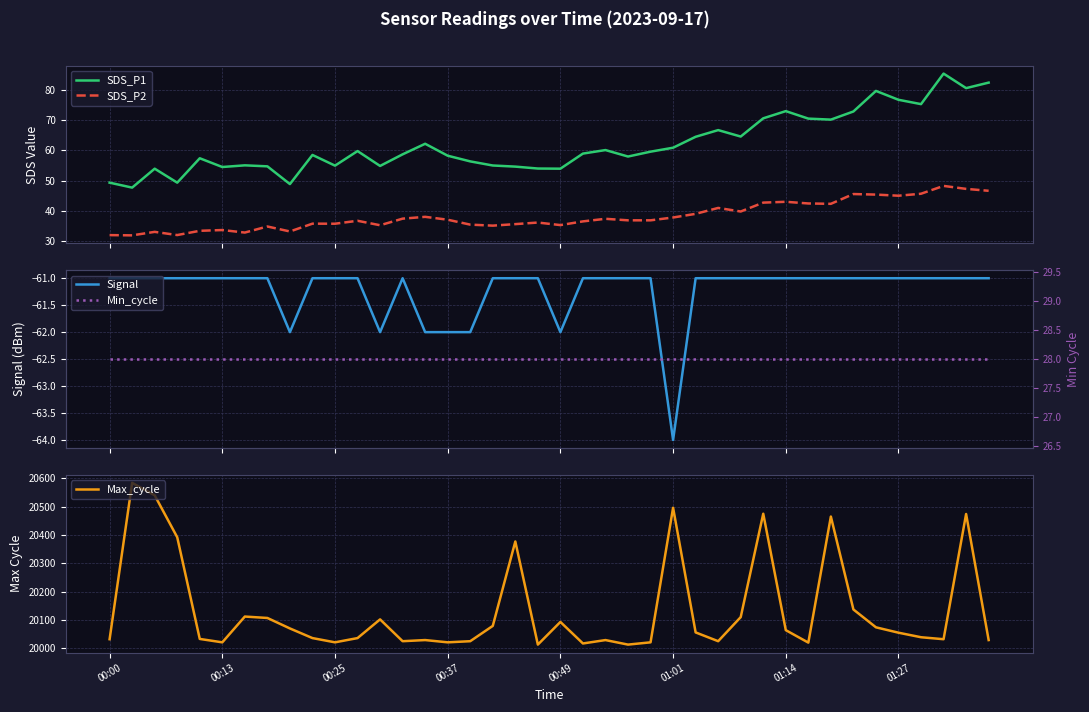

True or false: SDS_P2 and SDS_P1 intersect in this chart.

False